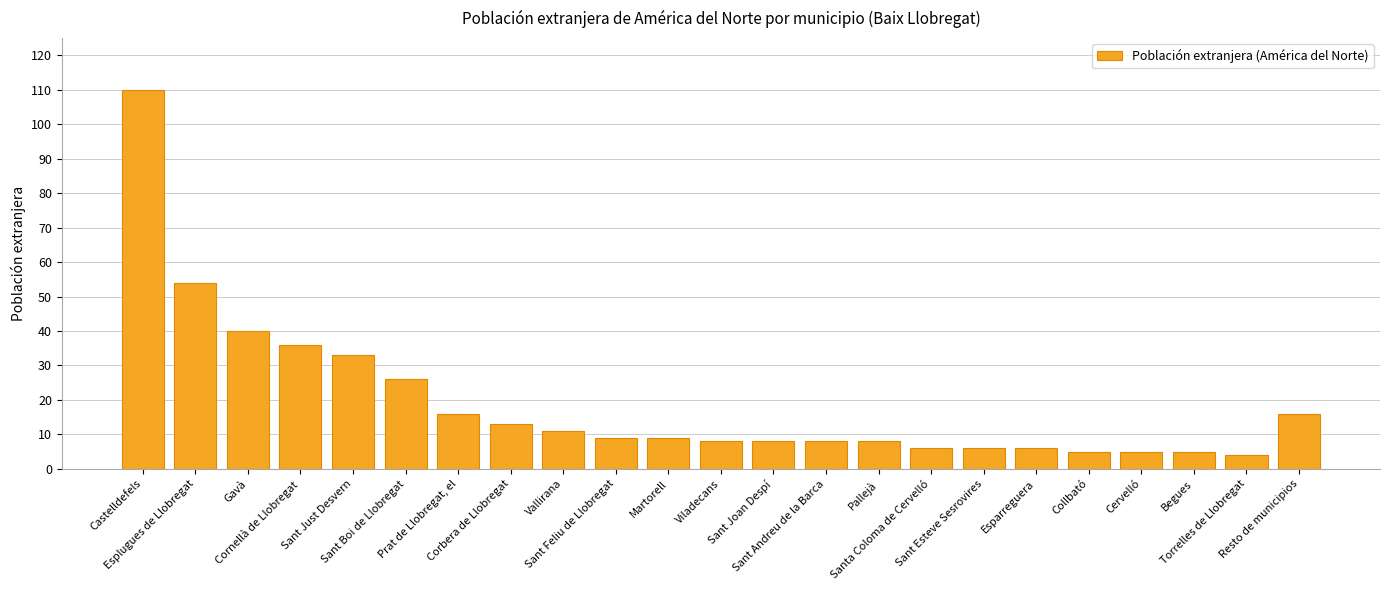

Count the number of categories in the chart.

23